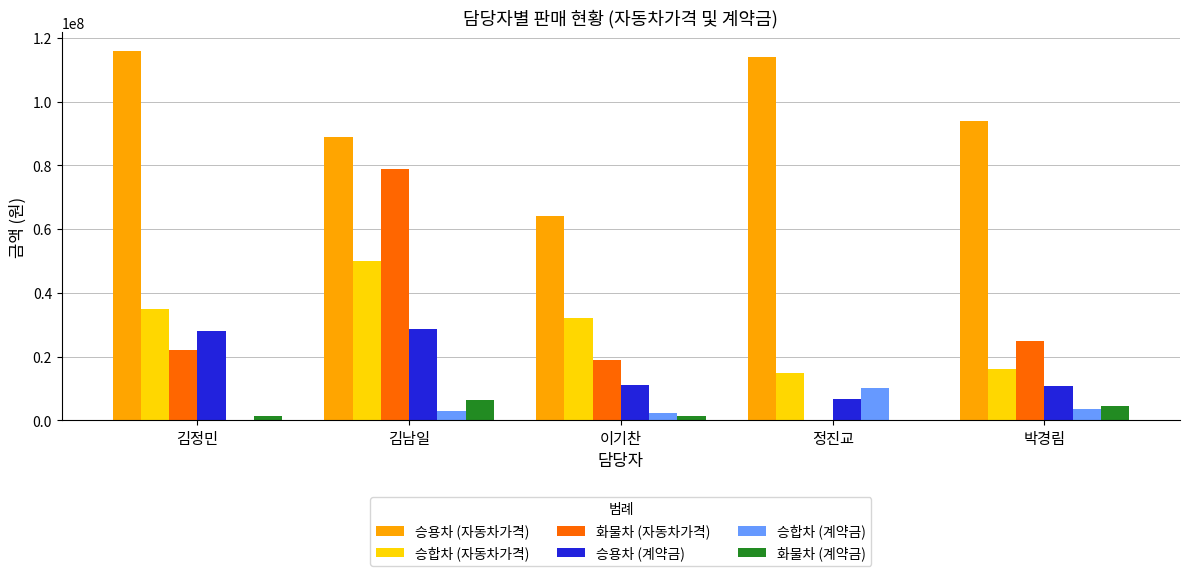

What is the approximate value of 화물차 (자동차가격) at 박경림?

25000000